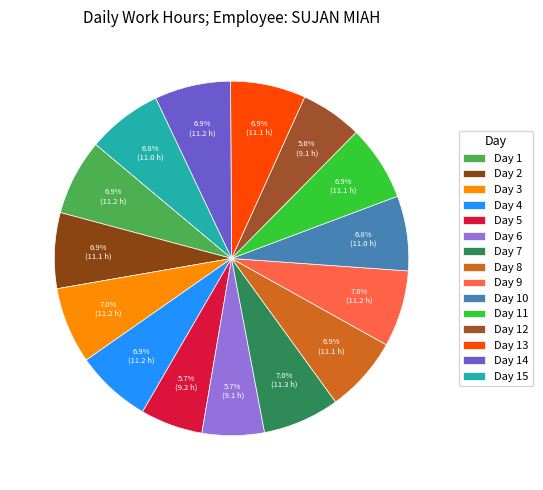

Is Day 10 the majority of the pie?

No